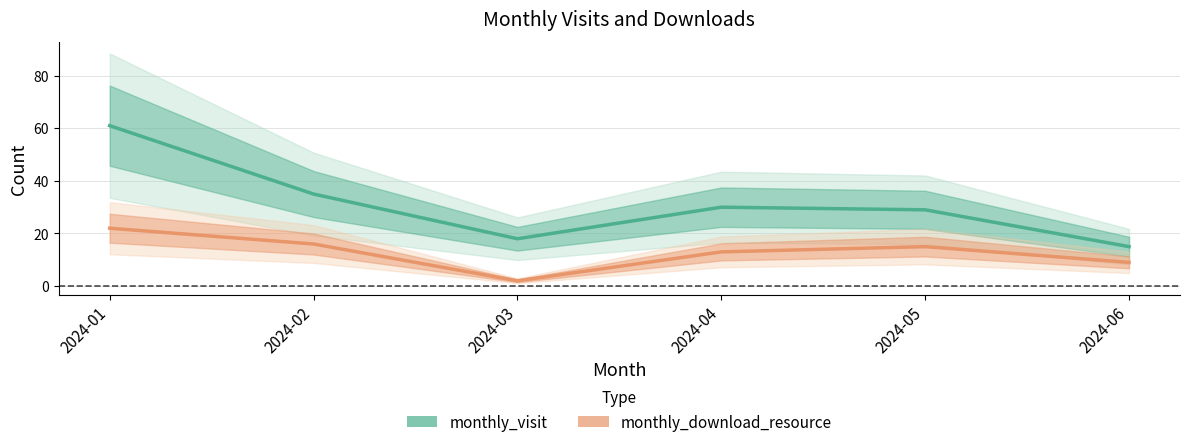

Where does the monthly_visit series first go above 30?

2024-01